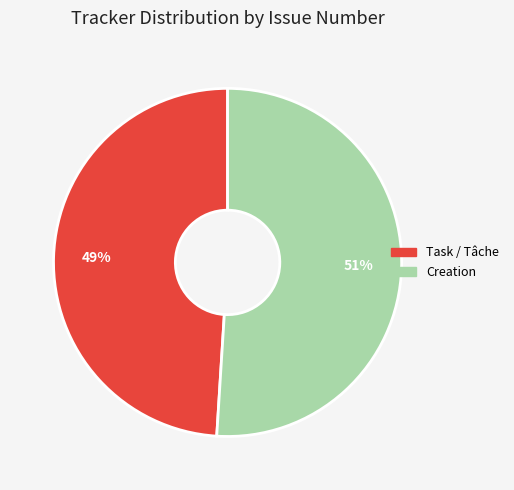

How many segments does this pie chart have?

2